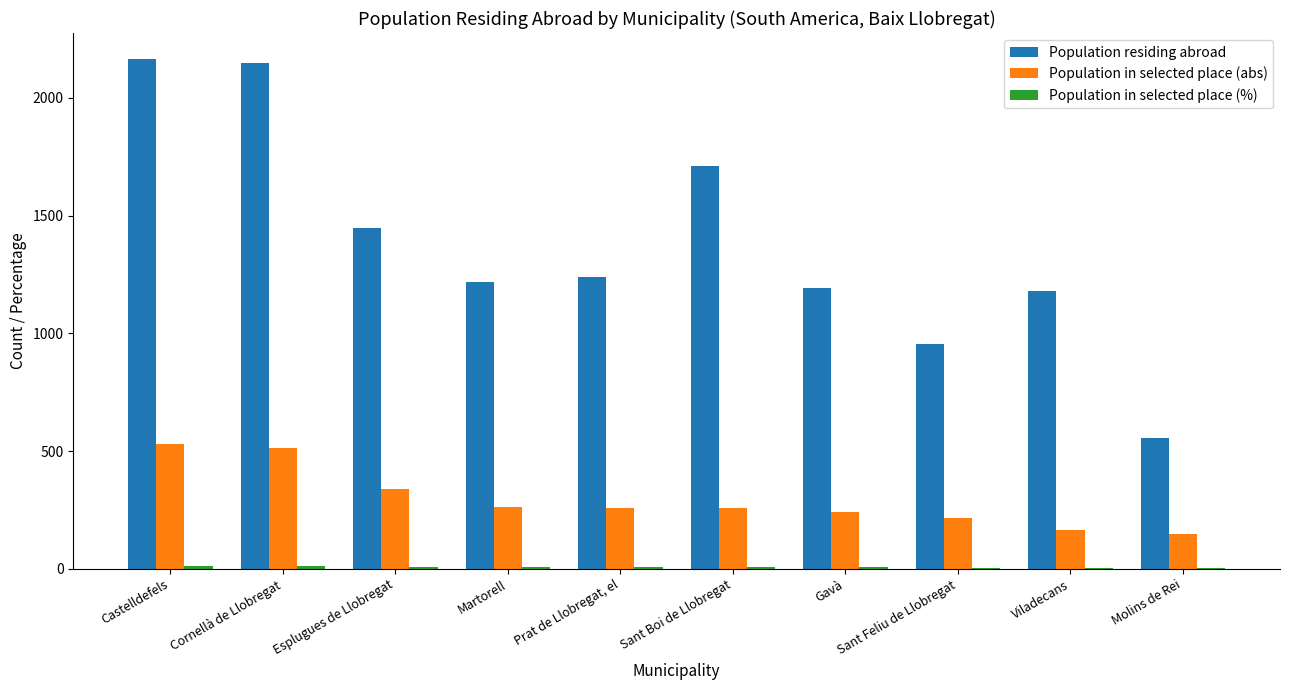

What is the sum of all Population in selected place (abs) values?

2937.0